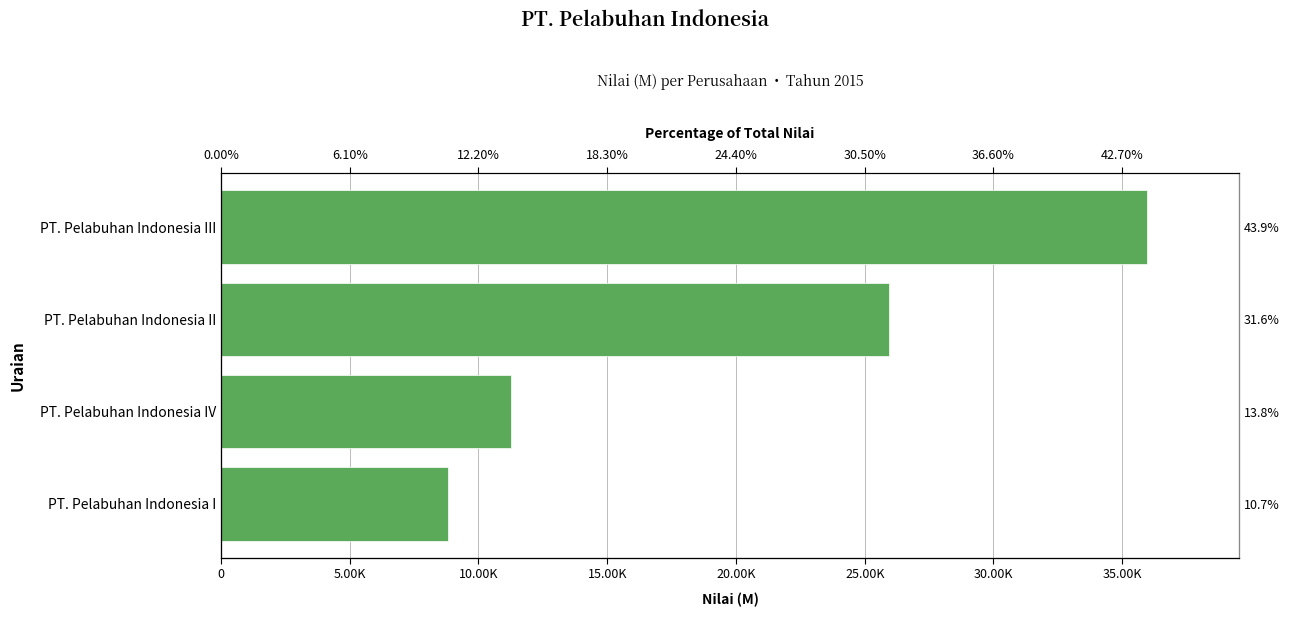

Reading left to right, transcribe all the data shown in this chart.

8806	11281	25931	35950